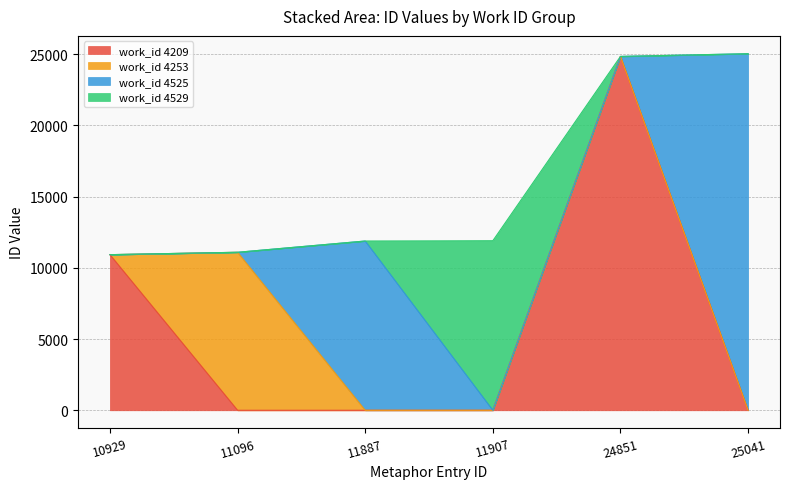

What is the value of the 2nd point from the left?

11096